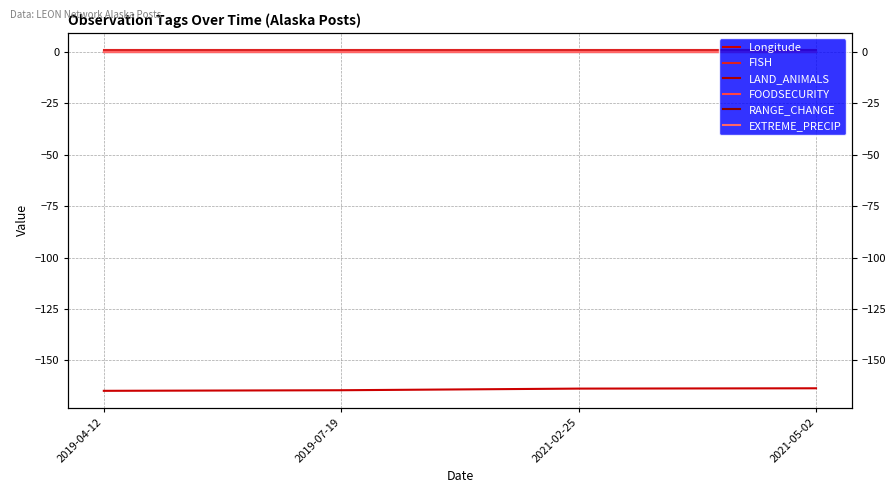

What are all the series names shown in the legend?

Longitude, FISH, LAND_ANIMALS, FOODSECURITY, RANGE_CHANGE, EXTREME_PRECIP